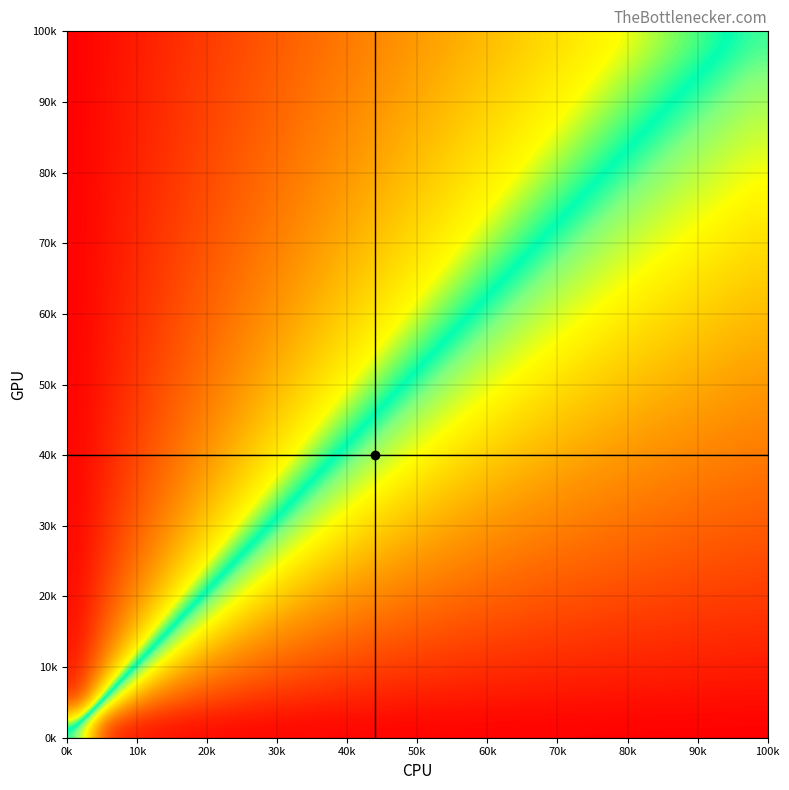

How many series are shown in this chart?

28